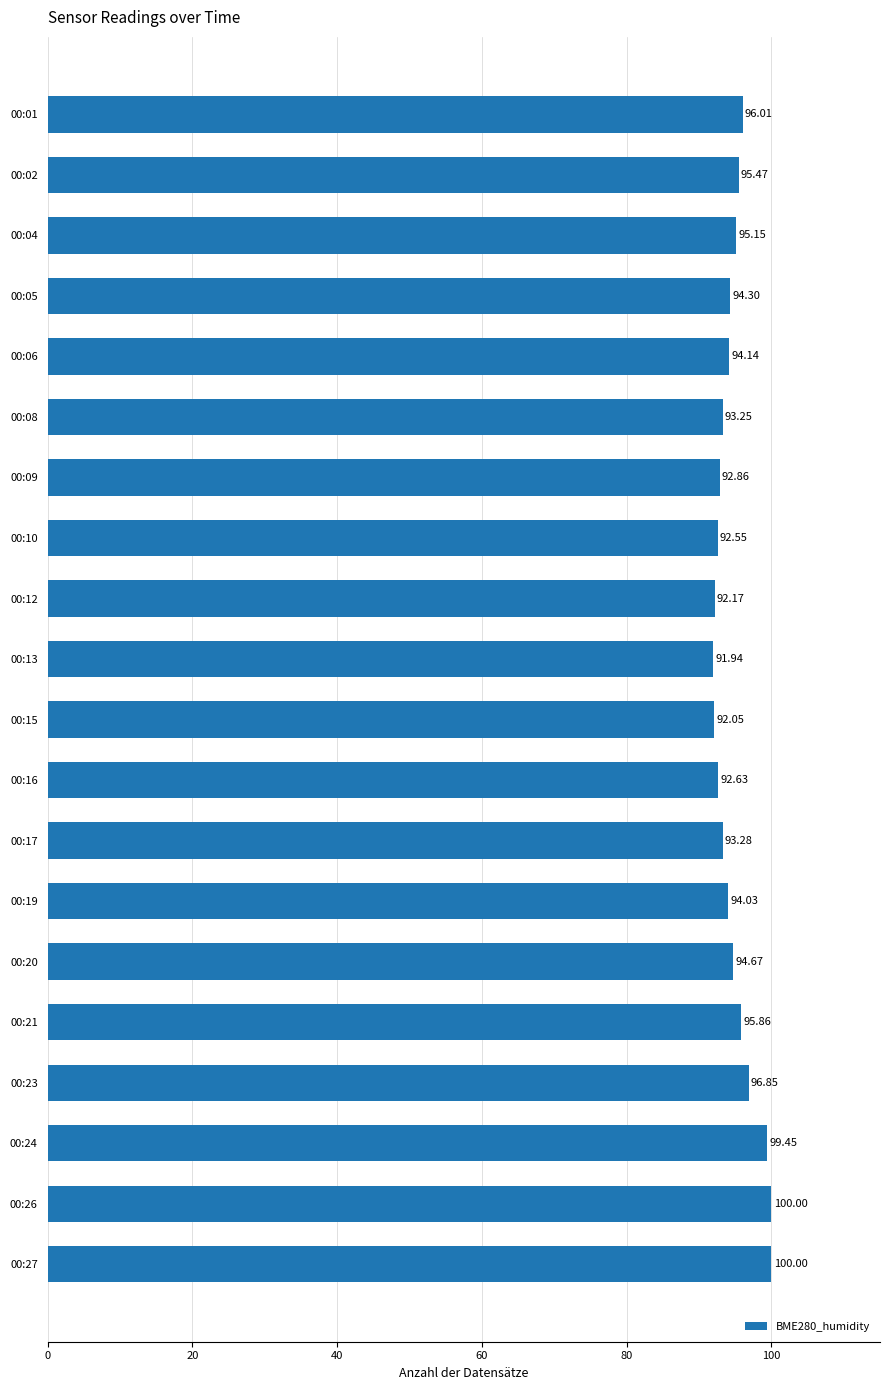

How many series are shown in this chart?

1